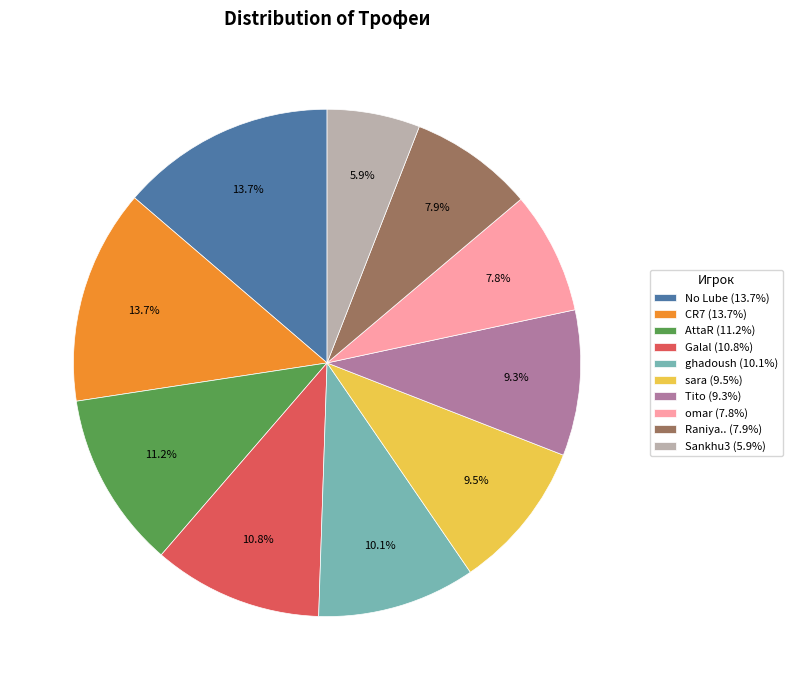

True or false: omar accounts for 14% of the total.

False